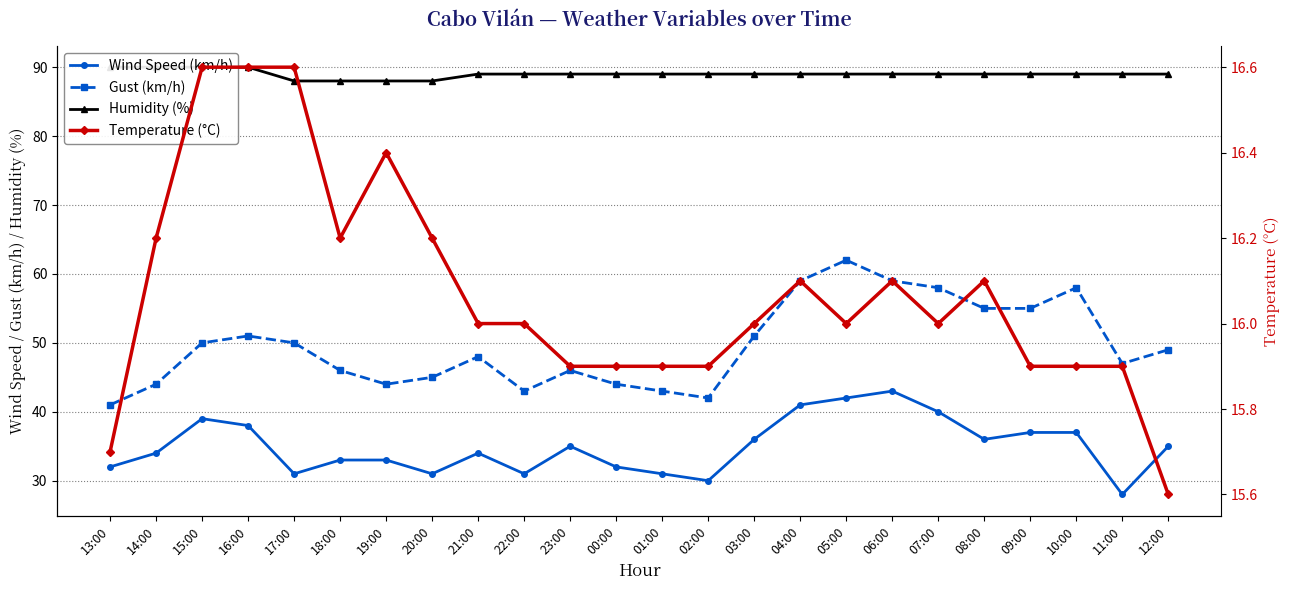

Where is the first local maximum for Temperature (°C)?

19:00